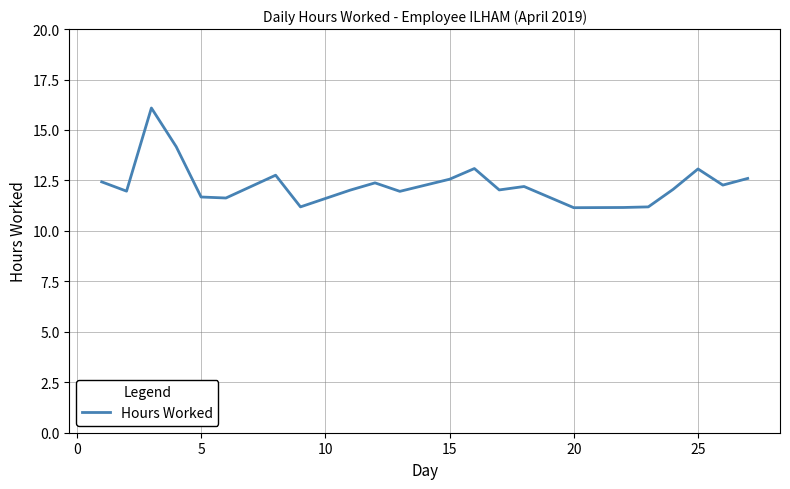

What is the smallest value displayed?

11.2